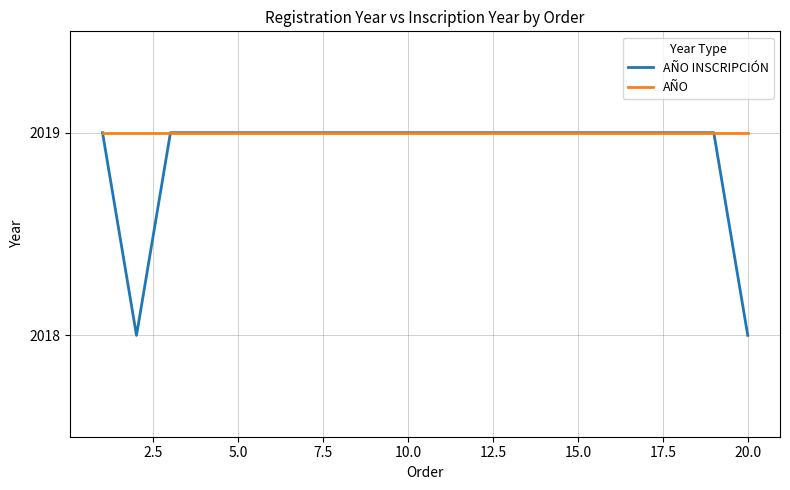

Rank the series by their average value, from lowest to highest.

AÑO INSCRIPCIÓN, AÑO